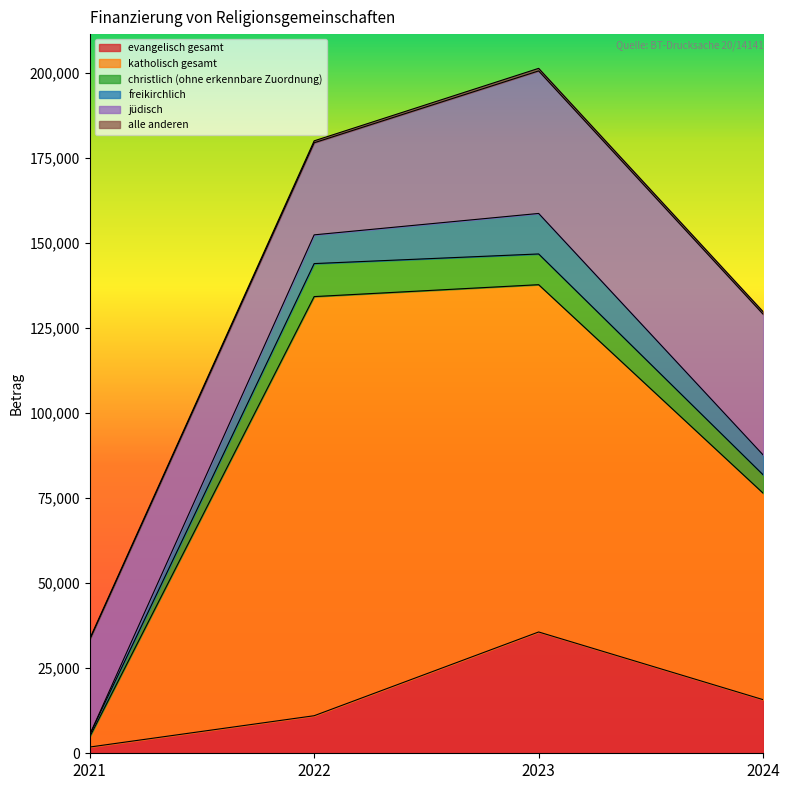

The value of evangelisch gesamt at 2023 is 60269. True or false?

False